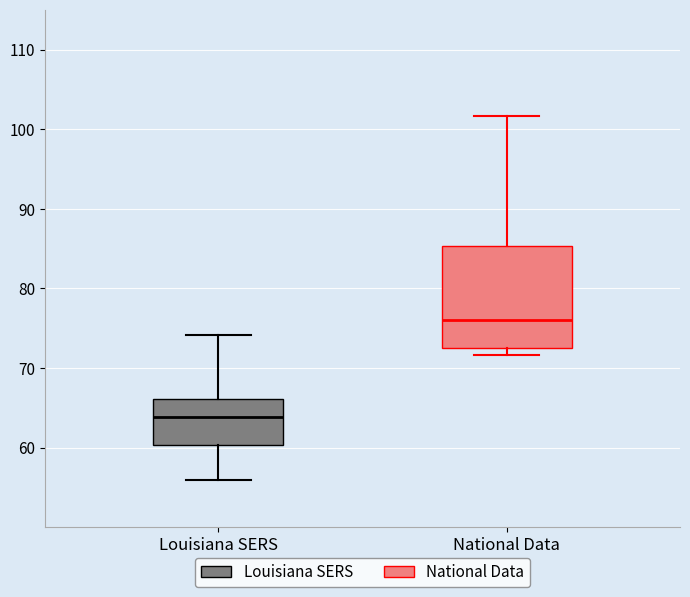

Which box's median line is the lowest?

Louisiana SERS